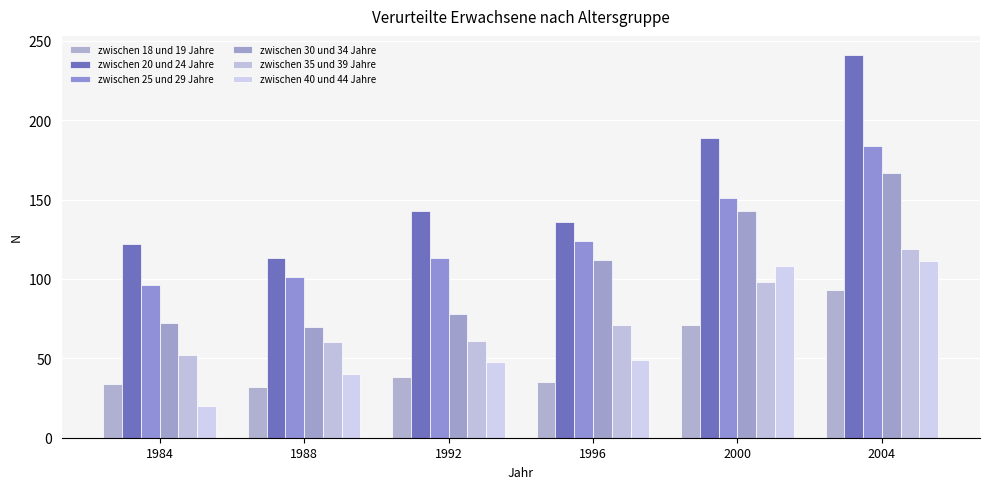

The zwischen 35 und 39 Jahre series shows 119 at 2004. True or false?

True